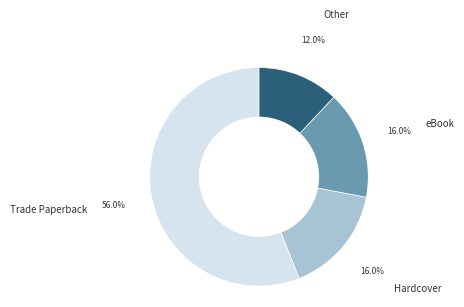

True or false: eBook accounts for 16% of the total.

True